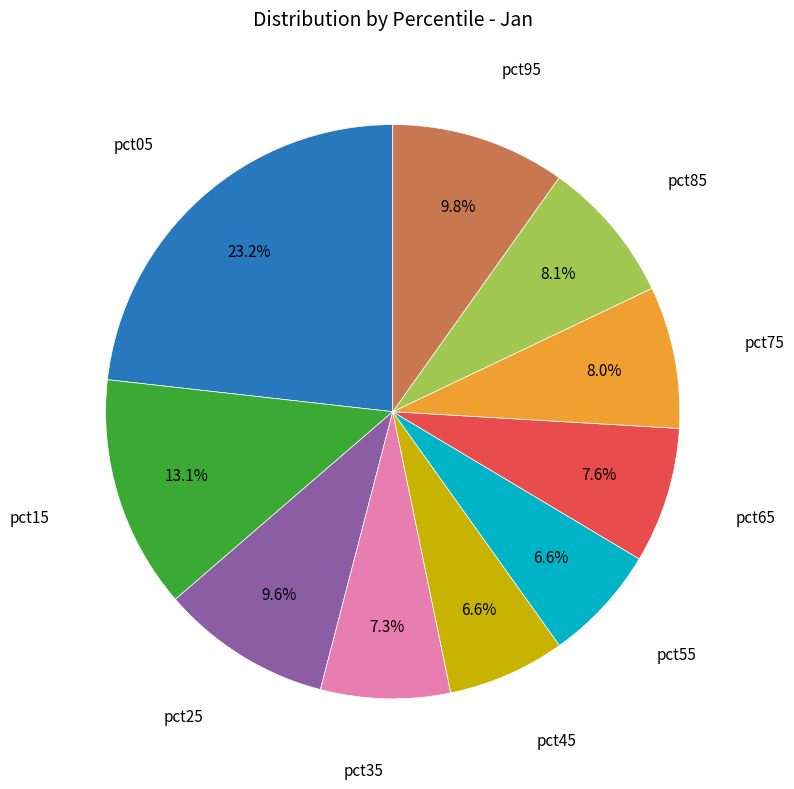

Does any single category account for the majority?

No